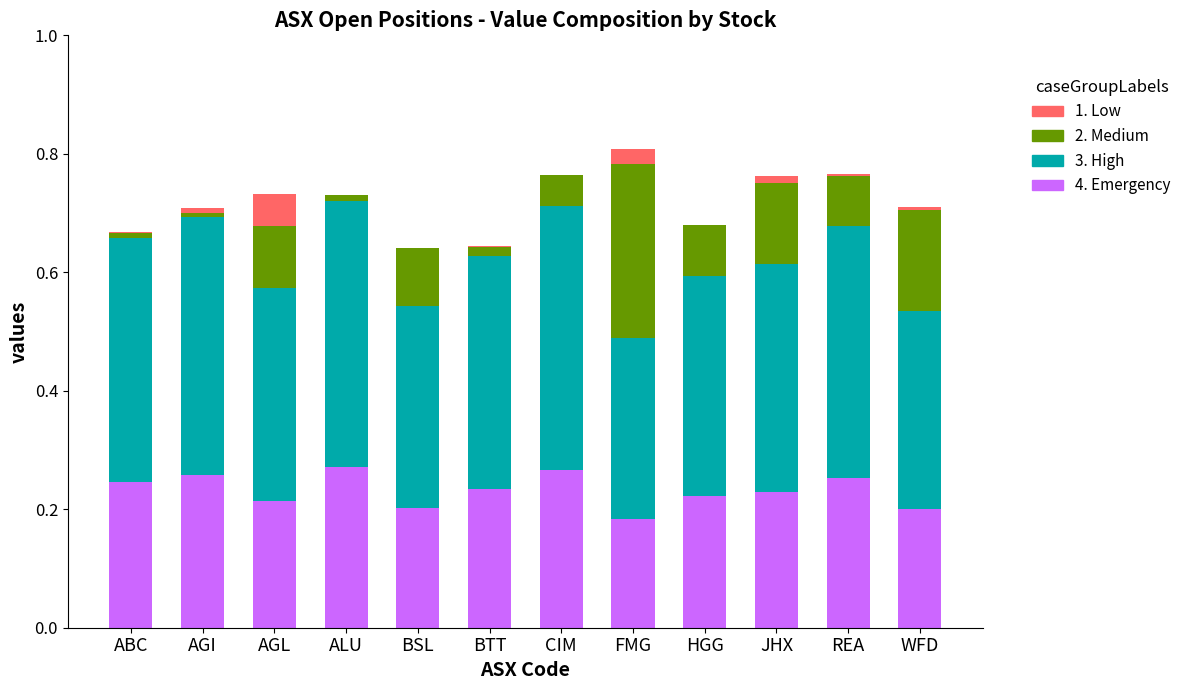

At BTT, list the series in order from smallest to largest.

1. Low, 2. Medium, 4. Emergency, 3. High